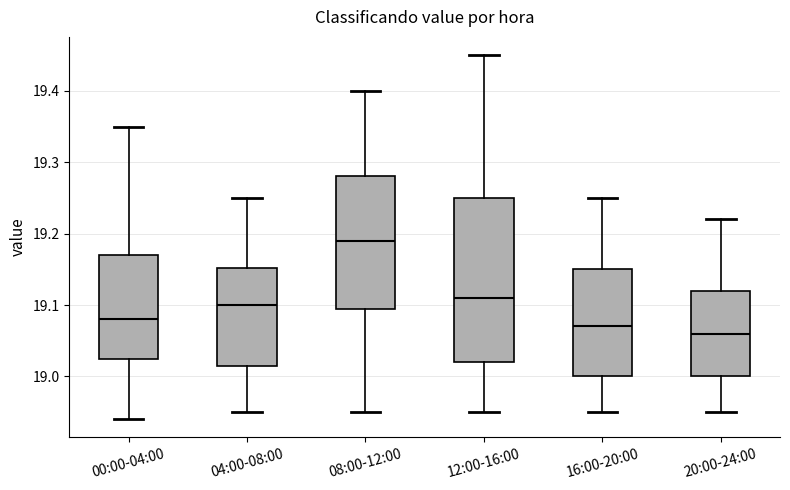

Reading left to right, read every box against the y-axis: the position of its median line, the range the box covers, and the ends of its whiskers. The values are not printed on the chart, so give them approximately, as read against the axis.

00:00-04:00: median 19.08, box 19.03 to 19.17, whiskers 18.94 to 19.35
04:00-08:00: median 19.10, box 19.02 to 19.15, whiskers 18.95 to 19.25
08:00-12:00: median 19.19, box 19.10 to 19.28, whiskers 18.95 to 19.40
12:00-16:00: median 19.11, box 19.02 to 19.25, whiskers 18.95 to 19.45
16:00-20:00: median 19.07, box 19.00 to 19.15, whiskers 18.95 to 19.25
20:00-24:00: median 19.06, box 19.00 to 19.12, whiskers 18.95 to 19.22